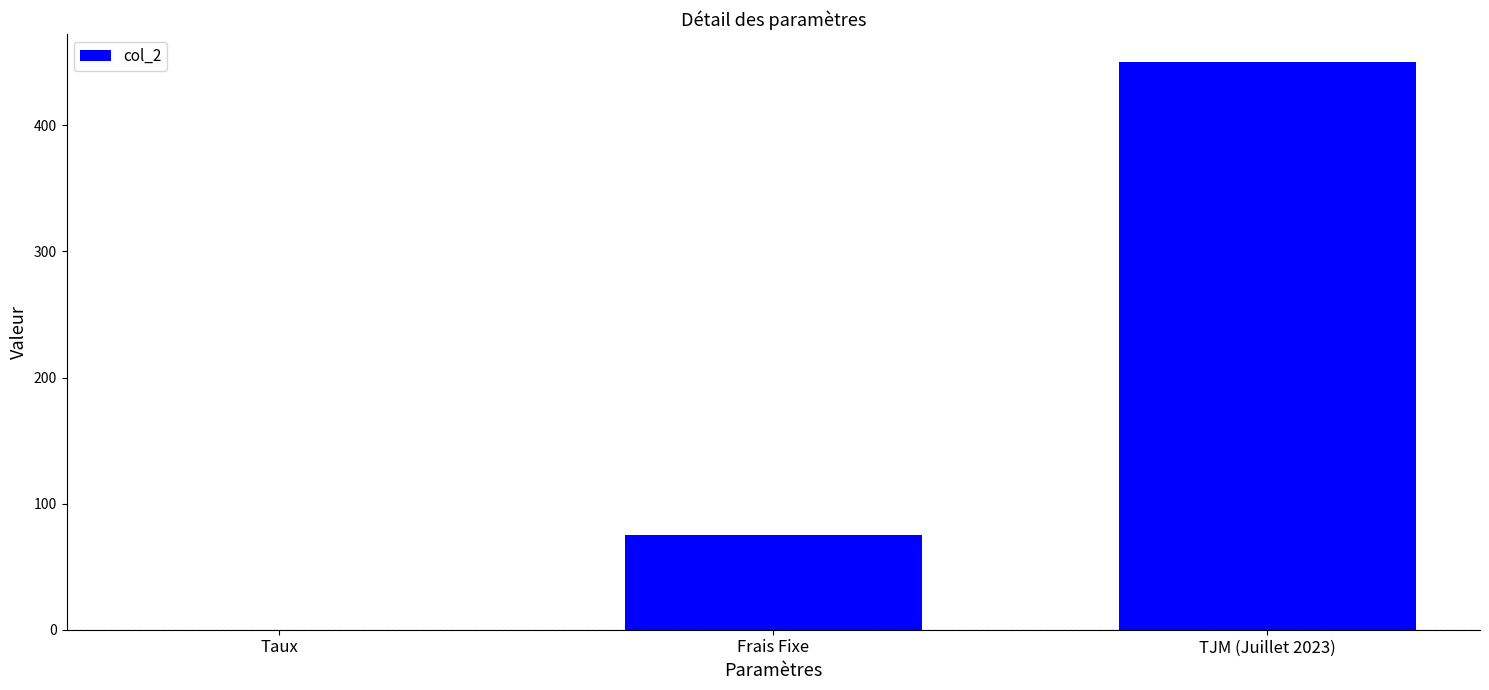

Reading left to right, extract all data points from this chart.

0.1	75.0	450.0